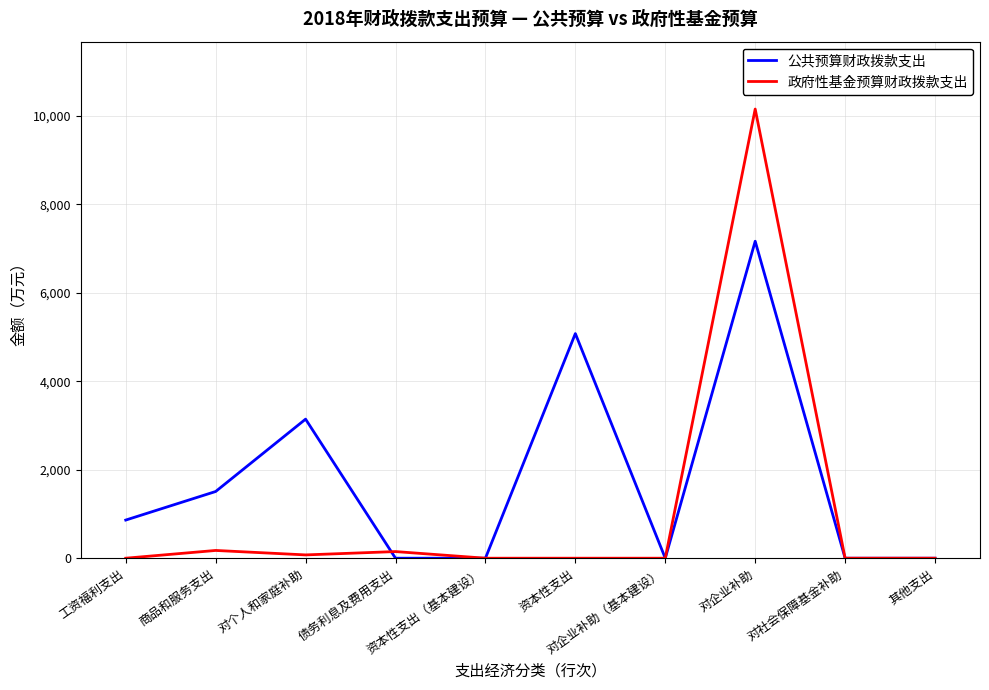

Which series has the largest total across all categories?

公共预算财政拨款支出